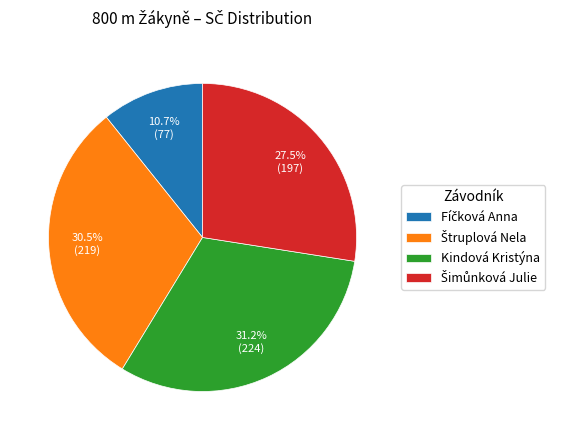

Count the number of slices in the pie.

4